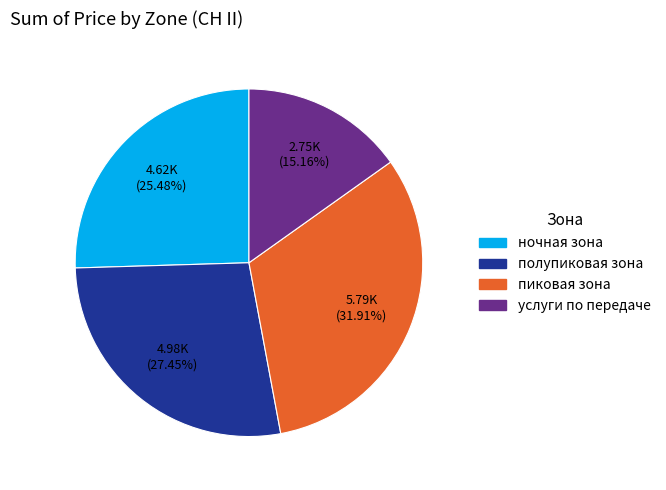

What is the total percentage of пиковая зона and услуги по передаче?

47.1%